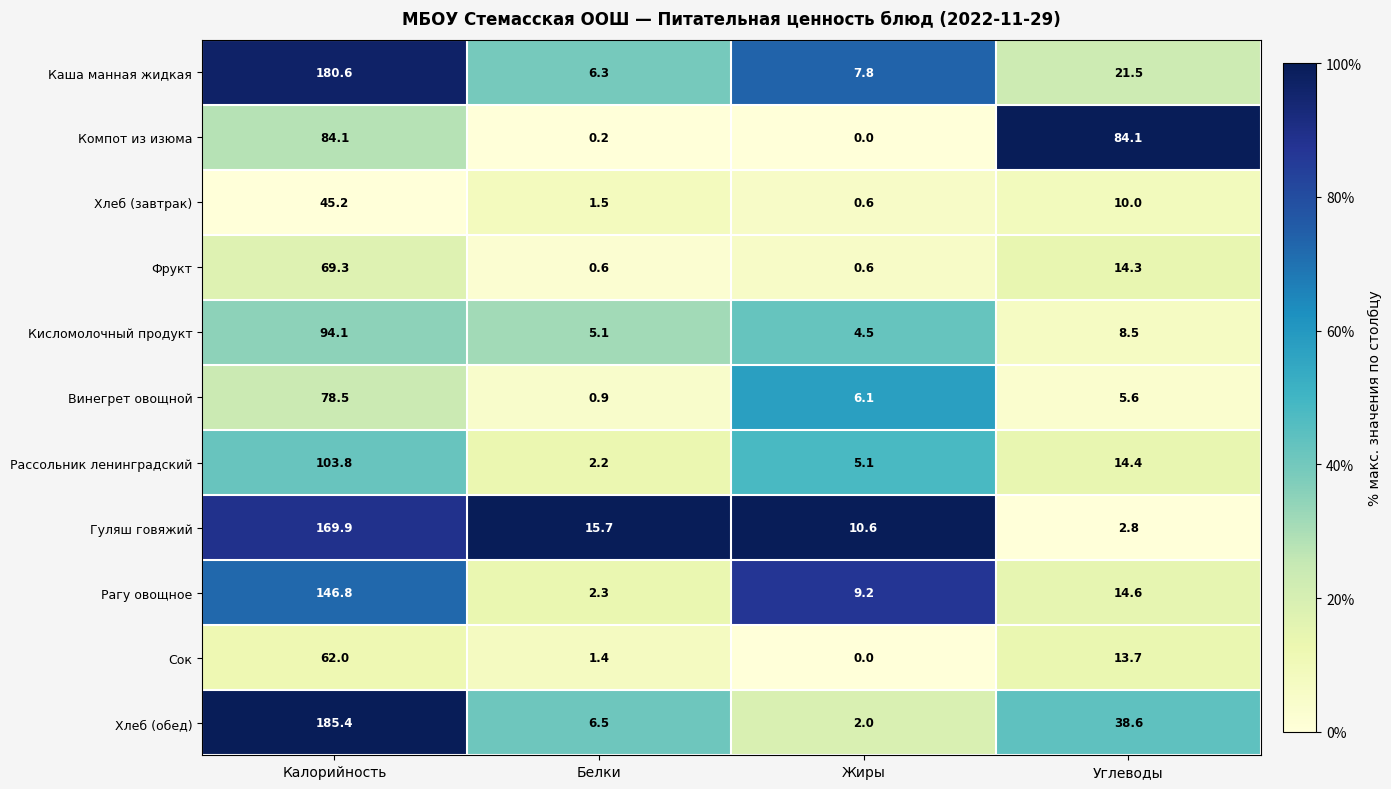

What is the difference between the highest and lowest values at Белки?

15.5